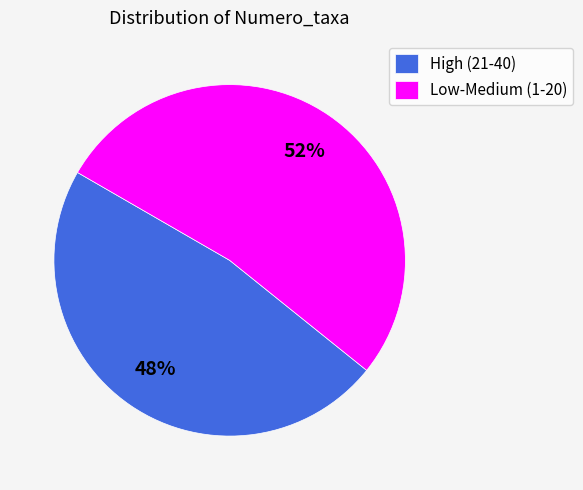

What percentage is the High (21-40) slice, to the nearest percent?

48%